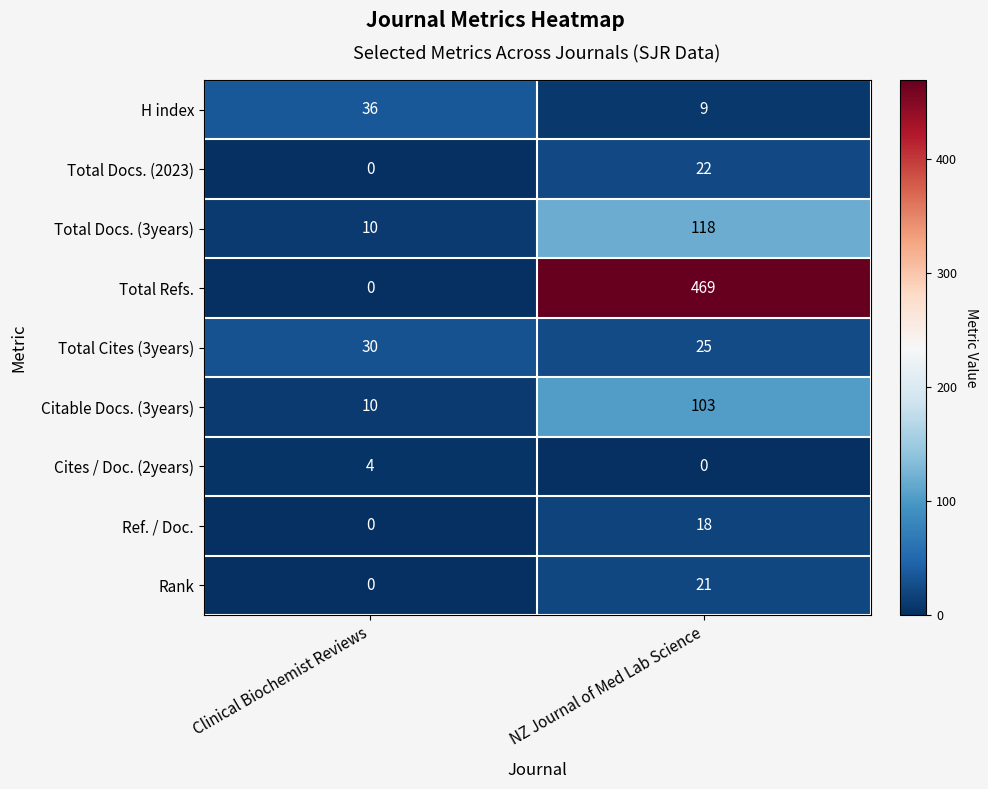

Between Clinical Biochemist Reviews and NZ Journal of Med Lab Science, which series saw the biggest shift?

Total Refs.